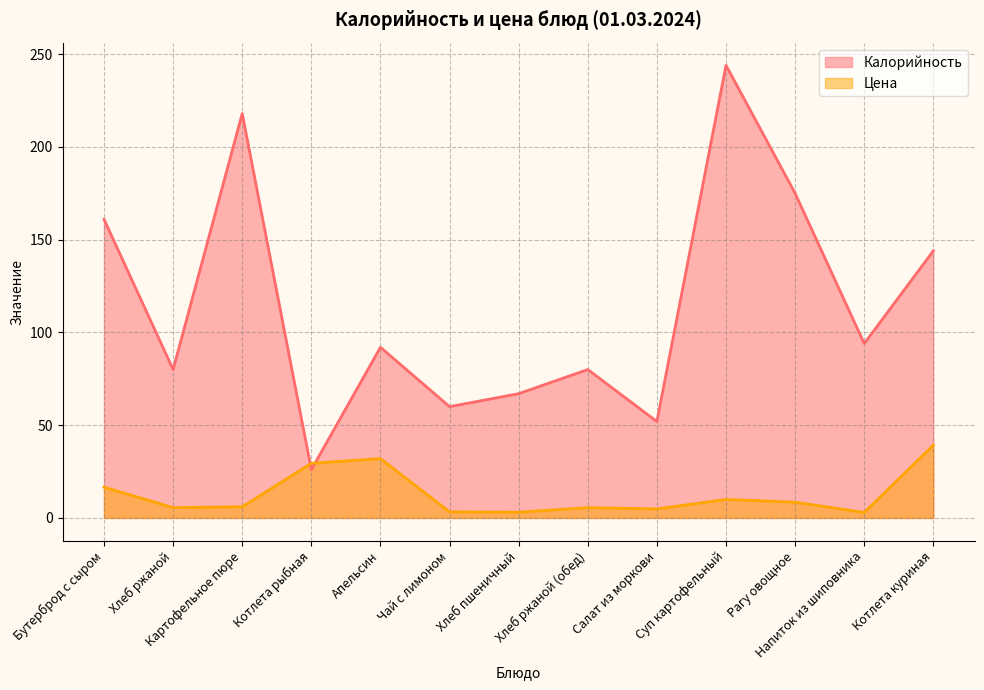

At which category does Цена reach its first local valley?

Хлеб ржаной